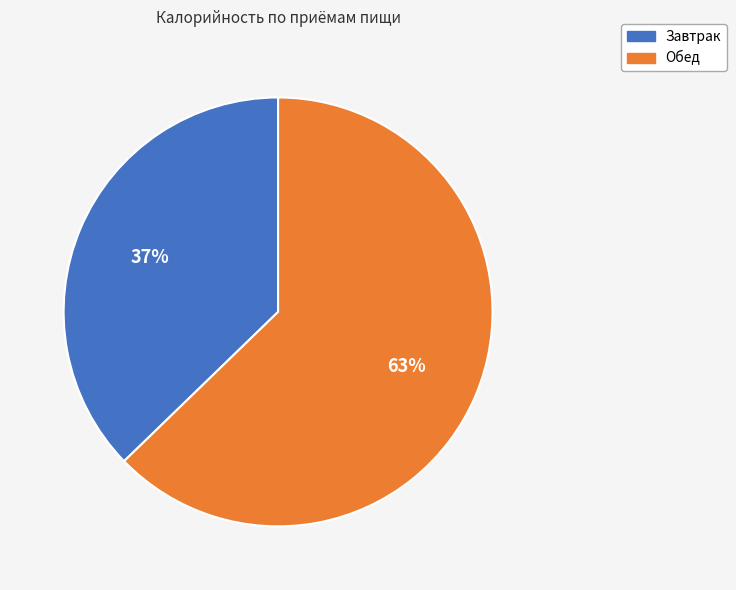

True or false: Завтрак accounts for 37% of the total.

True